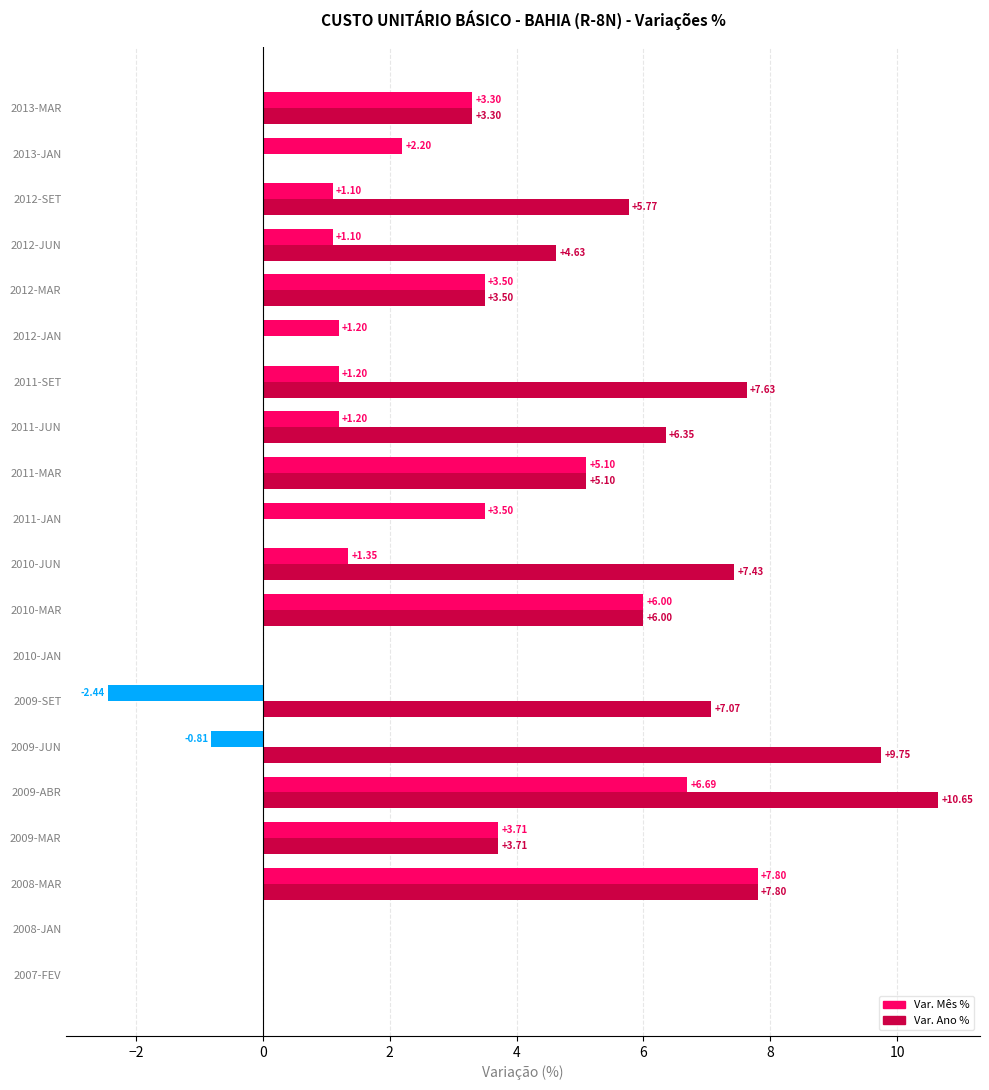

Is the value of Var. Mês % at 2010-JUN greater than the value of Var. Ano % at 2011-SET?

No